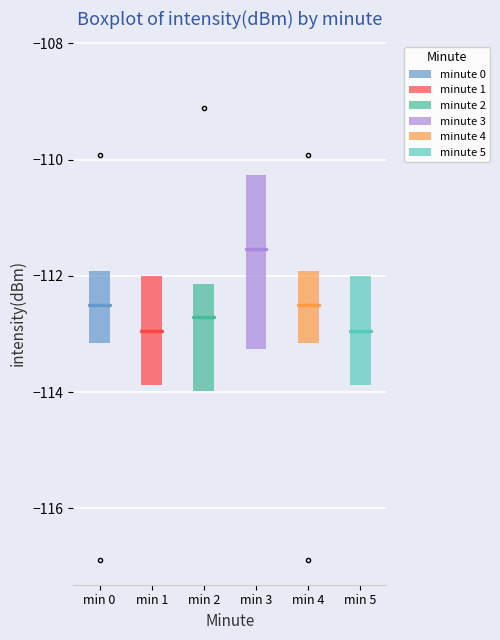

Reading left to right, transcribe this box plot: for each box, give where its median line is, the range the box spans, and where its two whiskers end, as read against the y-axis. The values are not printed on the chart, so give them approximately, as read against the axis.

min 0: median -112.4, box -113.2 to -112.0, whiskers -113.6 to -110.6
min 1: median -113.0, box -113.8 to -112.0, whiskers -116.6 to -110.8
min 2: median -112.8, box -114.0 to -112.2, whiskers -116.2 to -110.2
min 3: median -111.6, box -113.2 to -110.2, whiskers -116.2 to -108.4
min 4: median -112.4, box -113.2 to -112.0, whiskers -113.6 to -110.6
min 5: median -113.0, box -113.8 to -112.0, whiskers -116.6 to -110.8